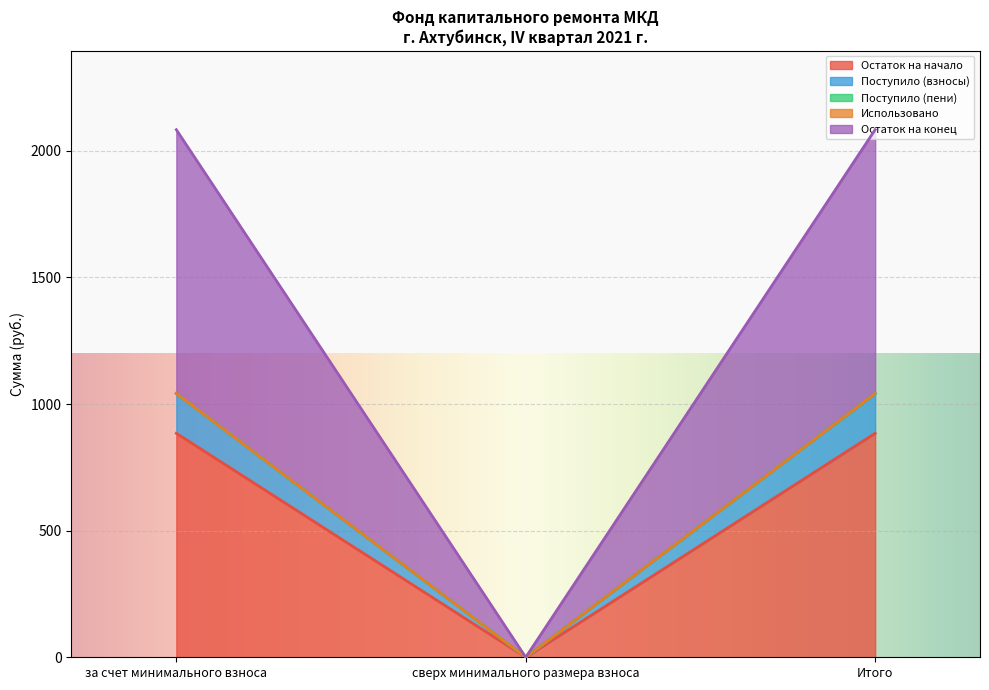

Which label corresponds to the smallest value in the chart?

сверх минимального размера взноса